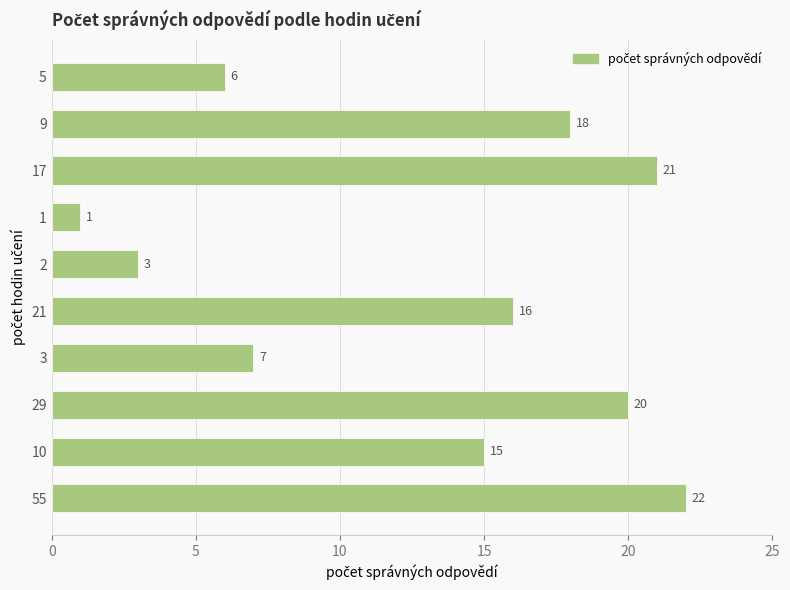

What is the sum of the values at 55 and 5?

28